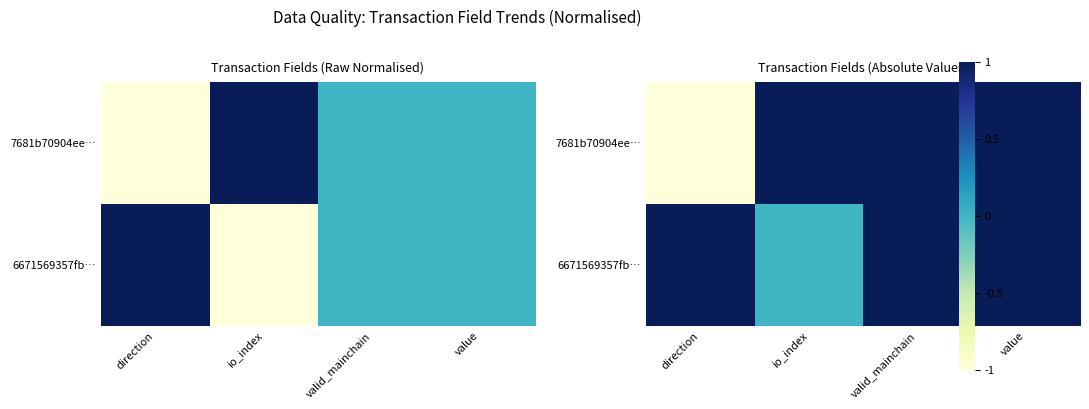

What is the difference between the highest and lowest values at io_index?

1